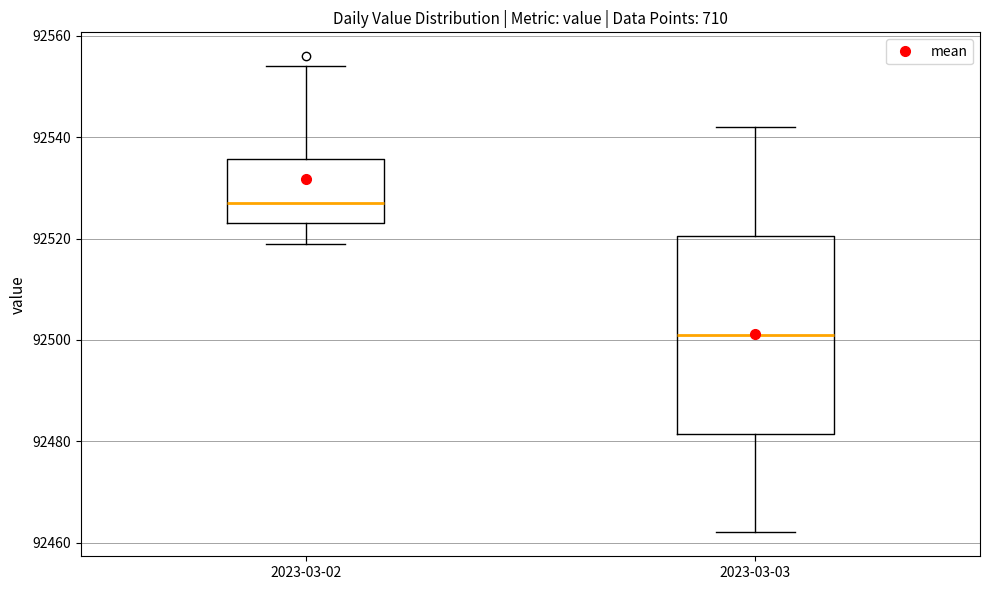

Where is the lower edge of the box for 2023-03-02 on the y-axis? The values are not printed on the chart, so give them approximately, as read against the axis.

92524